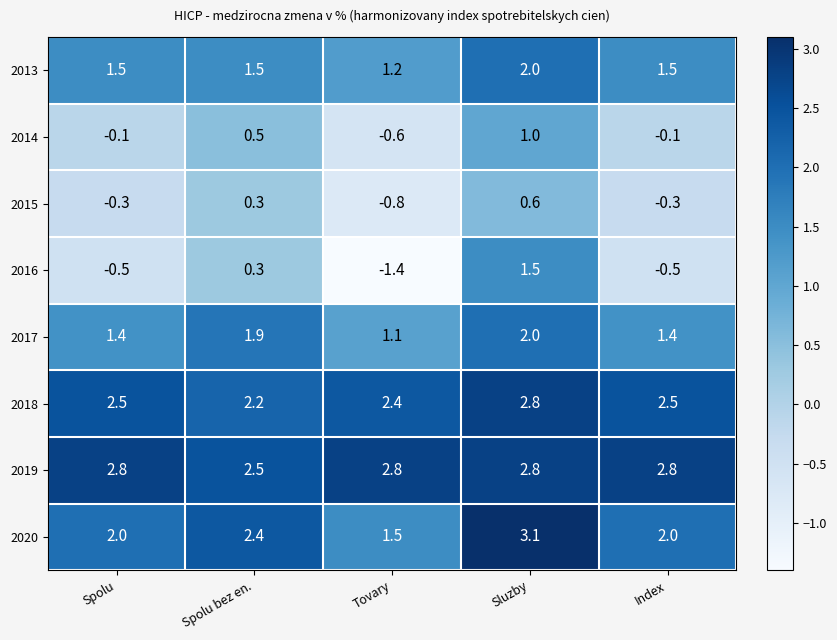

The value of 2017 at Spolu is 1.9. True or false?

False